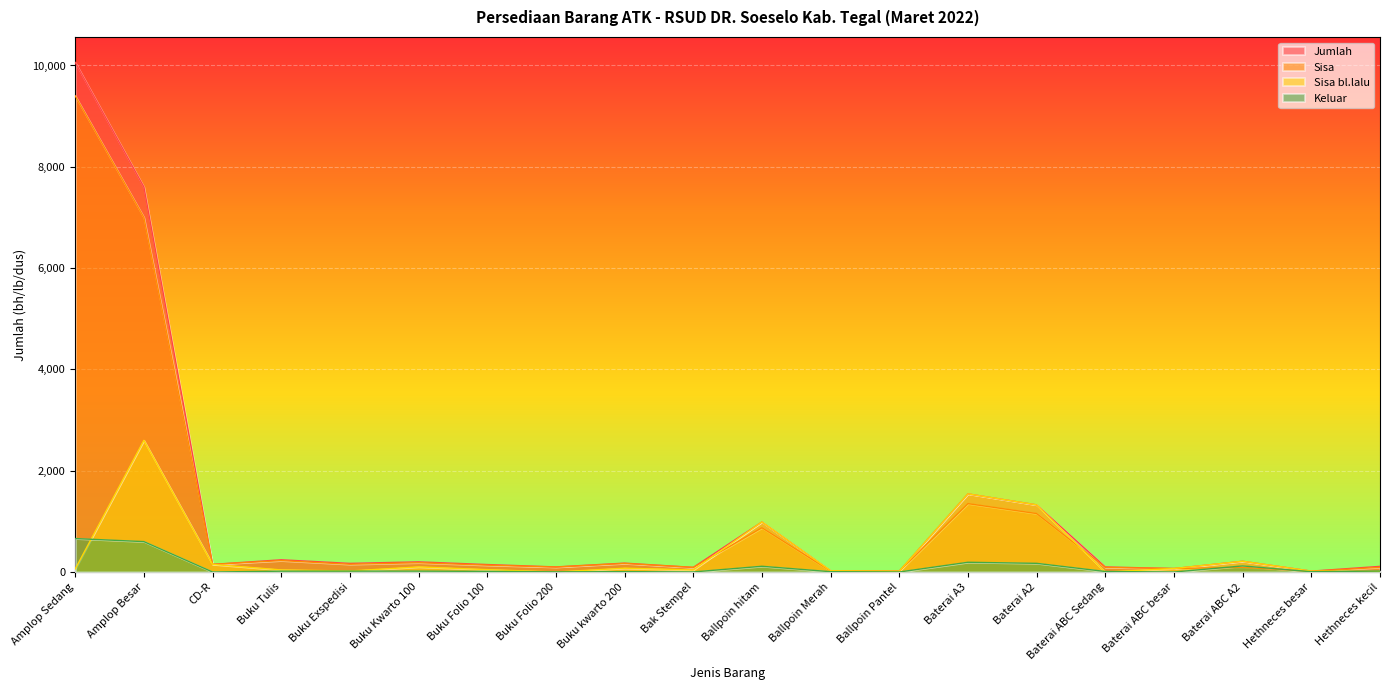

Reading left to right, list all the values displayed in this chart.

Jumlah: Amplop Sedang=10060	Amplop Besar=7600	CD-R=150	Buku Tulis=241	Buku Exspedisi=170	Buku Kwarto 100=200	Buku Folio 100=147	Buku Folio 200=100	Buku kwarto 200=175	Bak Stempel=91	Ballpoin hitam=987	Ballpoin Merah=24	Ballpoin Pantel=15	Baterai A3=1542	Baterai A2=1325	Baterai ABC Sedang=100	Baterai ABC besar=68	Baterai ABC A2=212	Hethneces besar=17	Hethneces kecil=111
Sisa: Amplop Sedang=9400	Amplop Besar=7000	CD-R=150	Buku Tulis=225	Buku Exspedisi=153	Buku Kwarto 100=183	Buku Folio 100=135	Buku Folio 200=97	Buku kwarto 200=168	Bak Stempel=90	Ballpoin hitam=874	Ballpoin Merah=18	Ballpoin Pantel=15	Baterai A3=1350	Baterai A2=1154	Baterai ABC Sedang=90	Baterai ABC besar=68	Baterai ABC A2=92	Hethneces besar=12	Hethneces kecil=92
Sisa bl.lalu: Amplop Sedang=60	Amplop Besar=2600	CD-R=150	Buku Tulis=41	Buku Exspedisi=20	Buku Kwarto 100=100	Buku Folio 100=47	Buku Folio 200=0	Buku kwarto 200=75	Bak Stempel=41	Ballpoin hitam=987	Ballpoin Merah=24	Ballpoin Pantel=15	Baterai A3=1542	Baterai A2=1325	Baterai ABC Sedang=0	Baterai ABC besar=68	Baterai ABC A2=212	Hethneces besar=17	Hethneces kecil=11
Keluar: Amplop Sedang=660	Amplop Besar=600	CD-R=0	Buku Tulis=16	Buku Exspedisi=17	Buku Kwarto 100=17	Buku Folio 100=12	Buku Folio 200=3	Buku kwarto 200=7	Bak Stempel=1	Ballpoin hitam=113	Ballpoin Merah=6	Ballpoin Pantel=0	Baterai A3=192	Baterai A2=171	Baterai ABC Sedang=10	Baterai ABC besar=0	Baterai ABC A2=120	Hethneces besar=5	Hethneces kecil=19